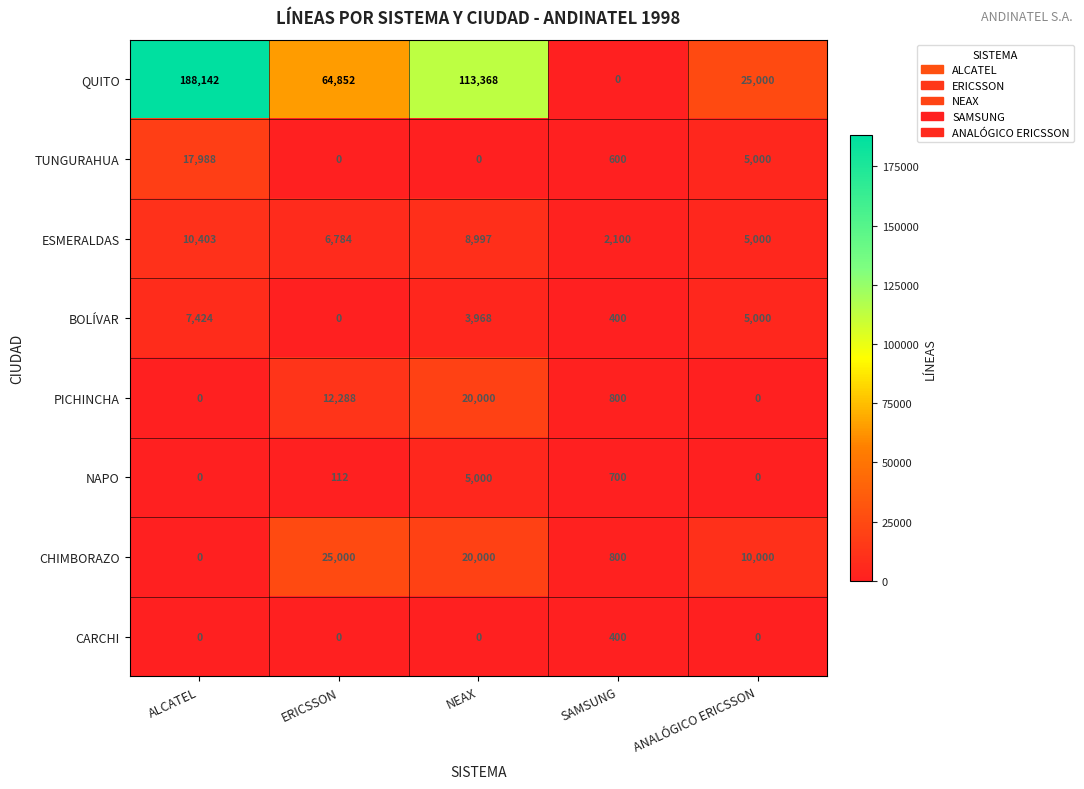

The CHIMBORAZO series shows 14293 at ALCATEL. True or false?

False